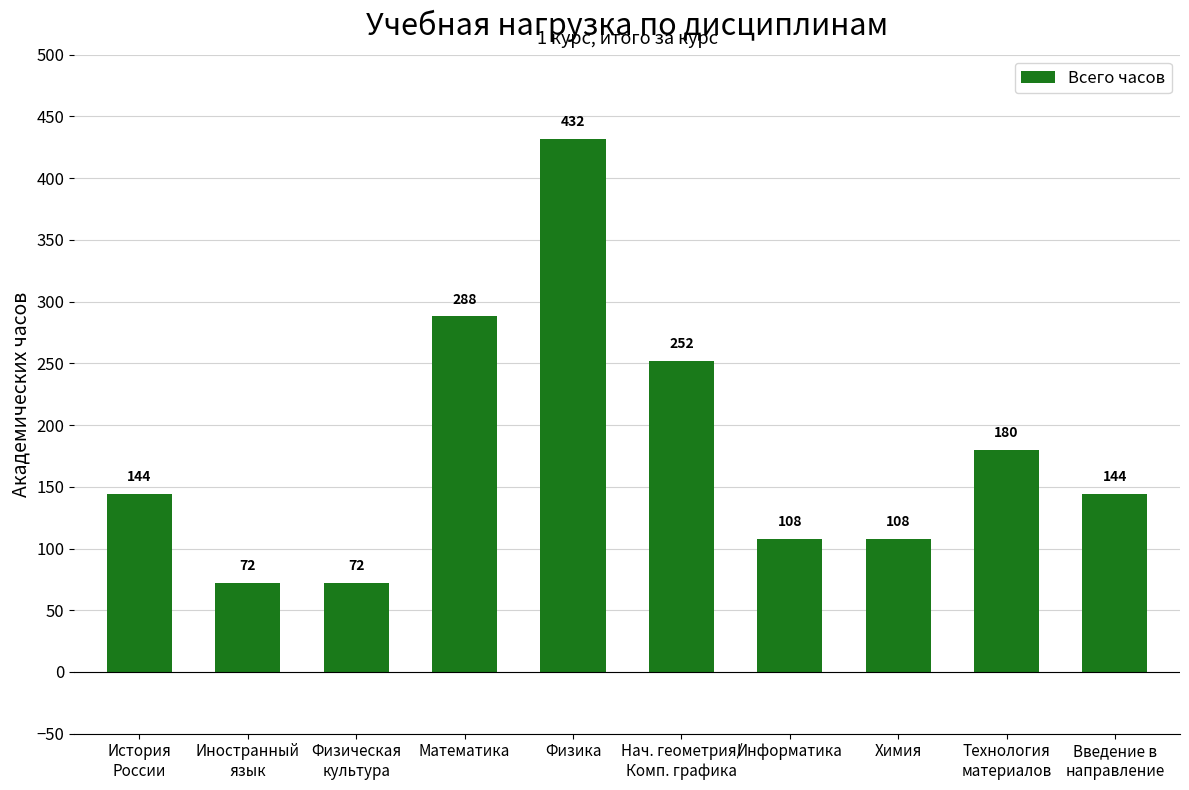

Count the values in the range 108 to 252.

6